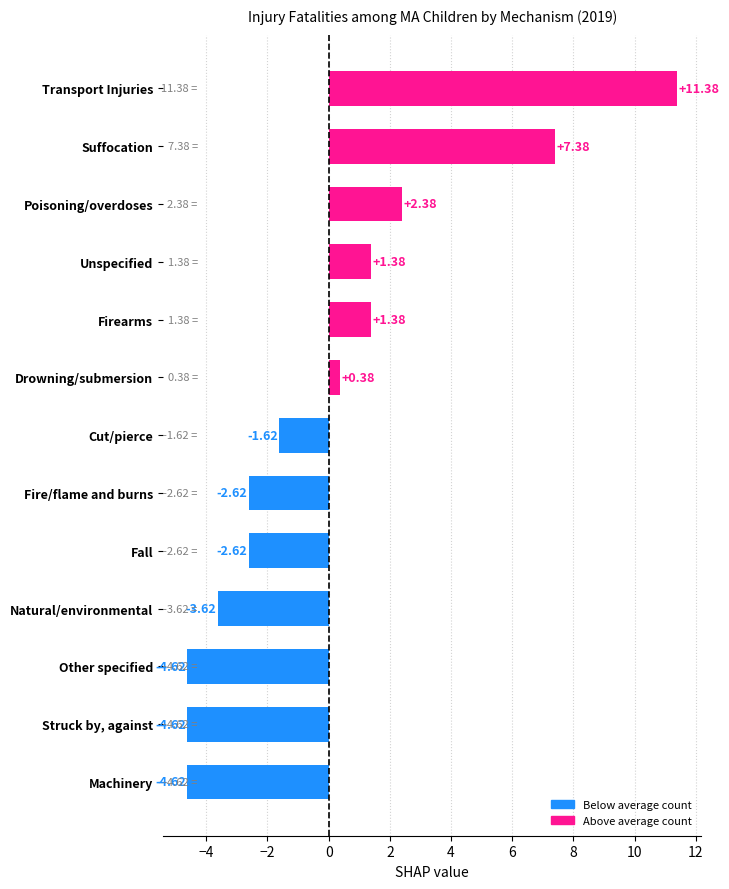

What is the sum of all values?

0.0